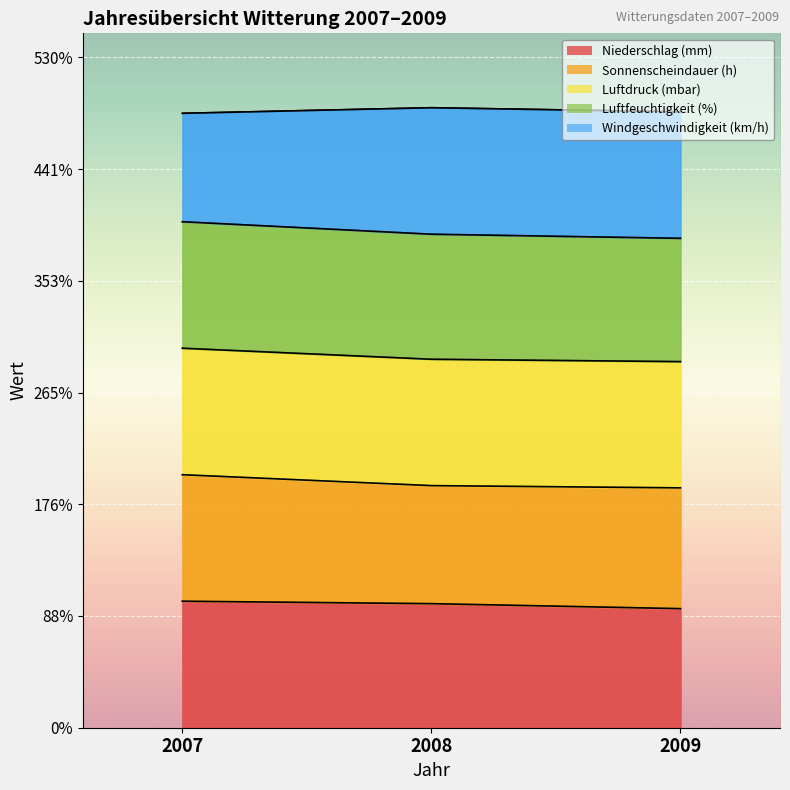

What is the sum of the Luftdruck (mbar) values at 2009 and 2007?

194.1